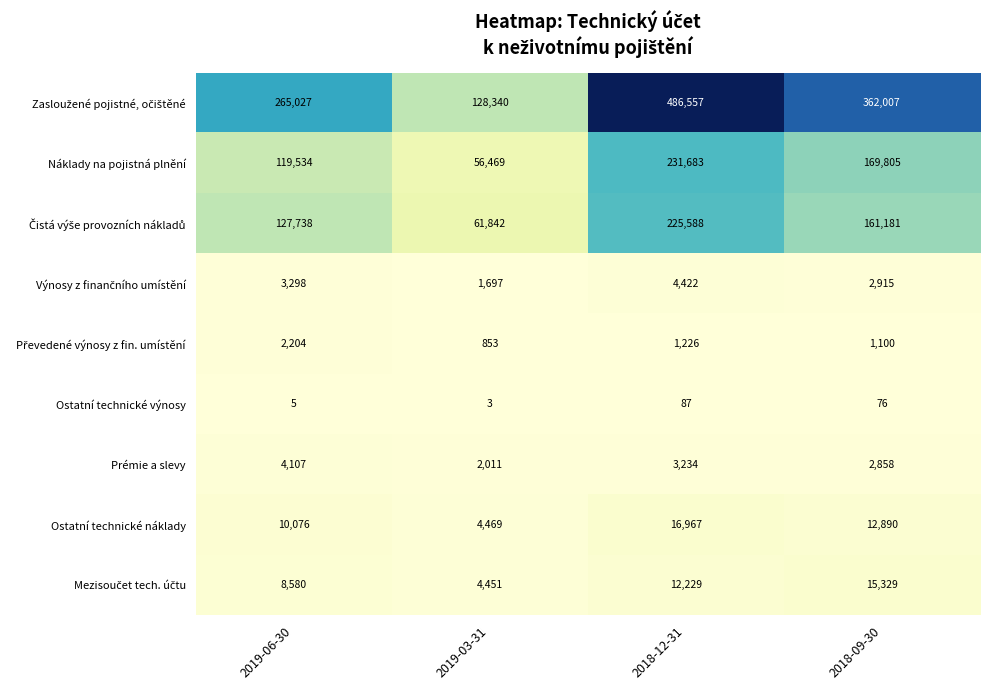

What is the approximate value of Ostatní technické výnosy at 2018-12-31, to the nearest 5?

85